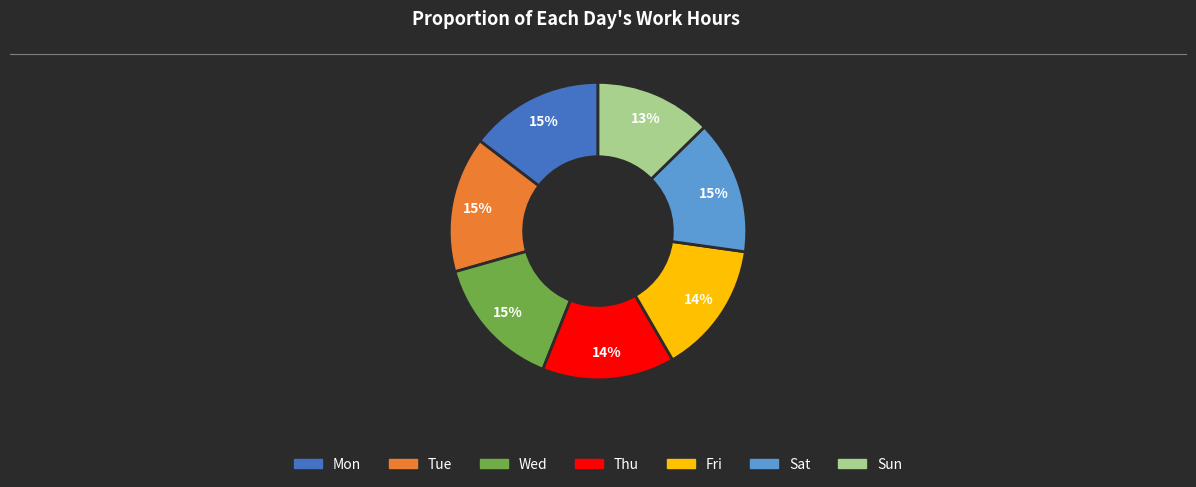

Is there a majority slice in this chart?

No